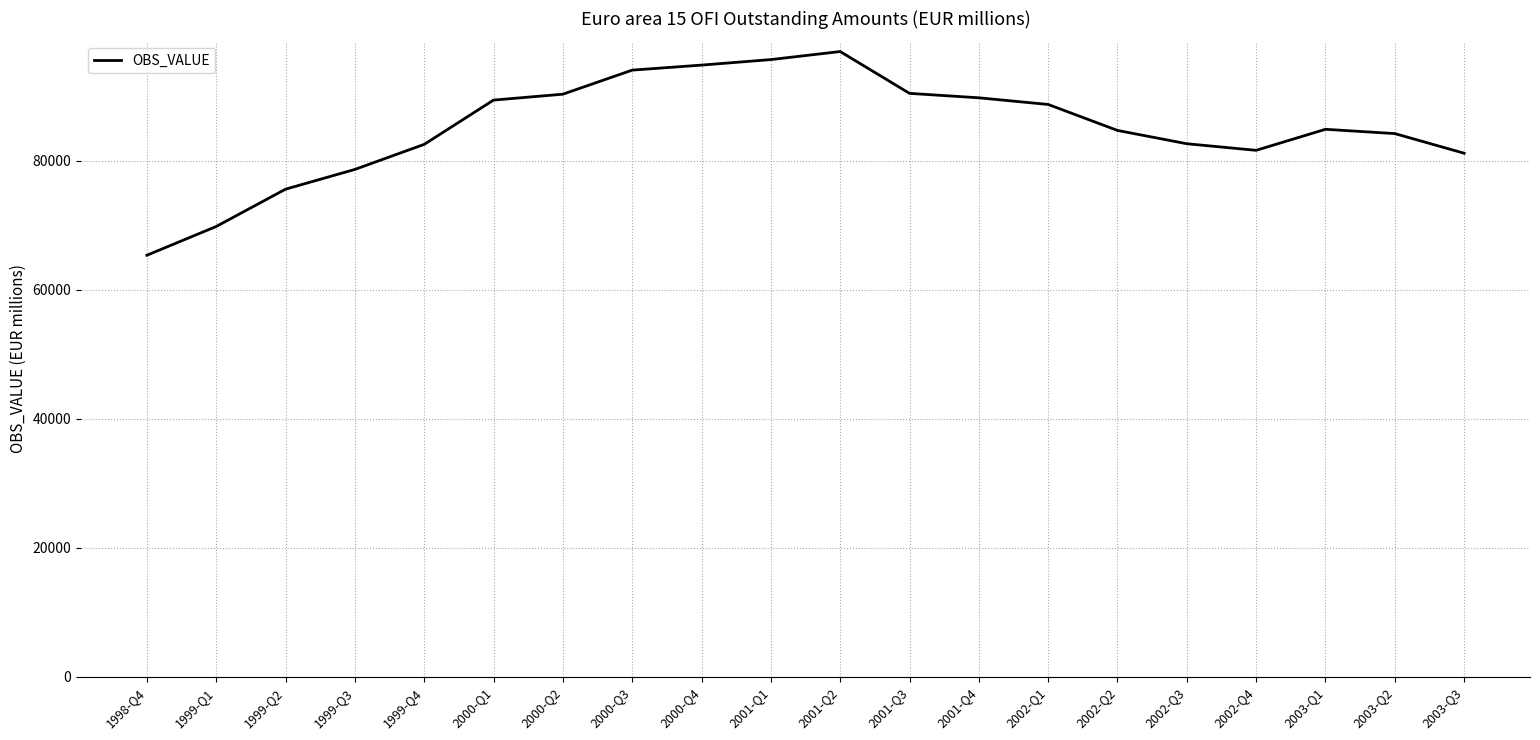

Which has a higher value, 2002-Q3 or 2001-Q2?

2001-Q2